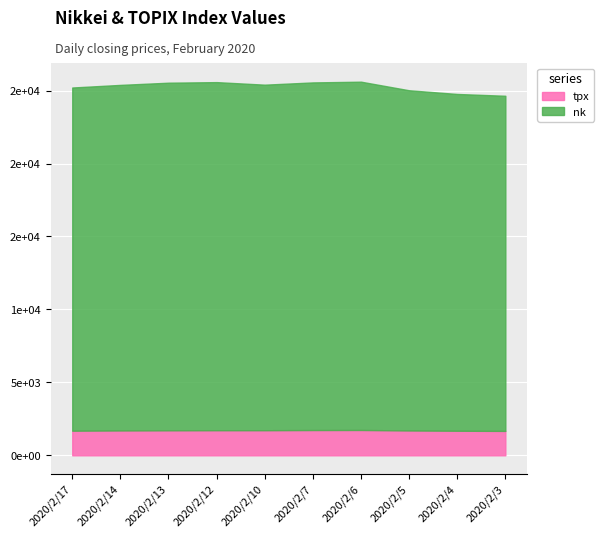

Which label corresponds to the smallest value in the chart?

2020/2/3